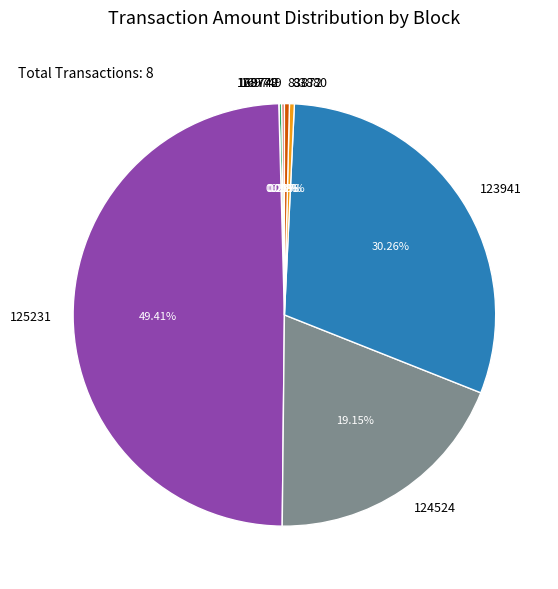

What is the ratio of the value at 125231 to the value at 124524?

2.6